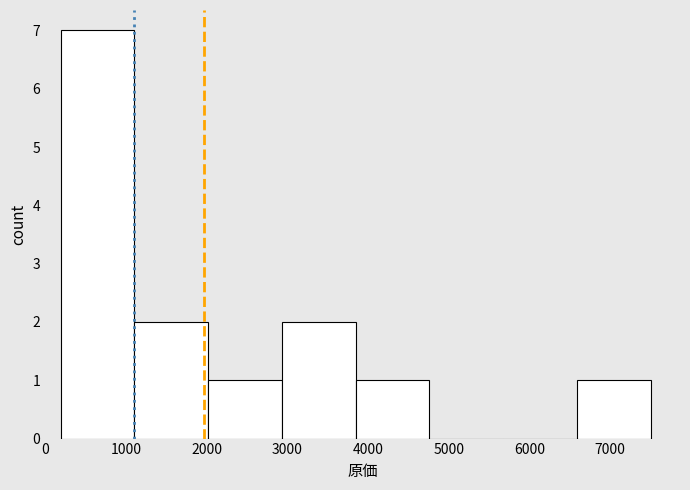

What is the height of the bar covering 3800 to 4800 on the x-axis? Neither the bar edges nor the heights are printed on the chart, so give them approximately, as read against the axes.

1